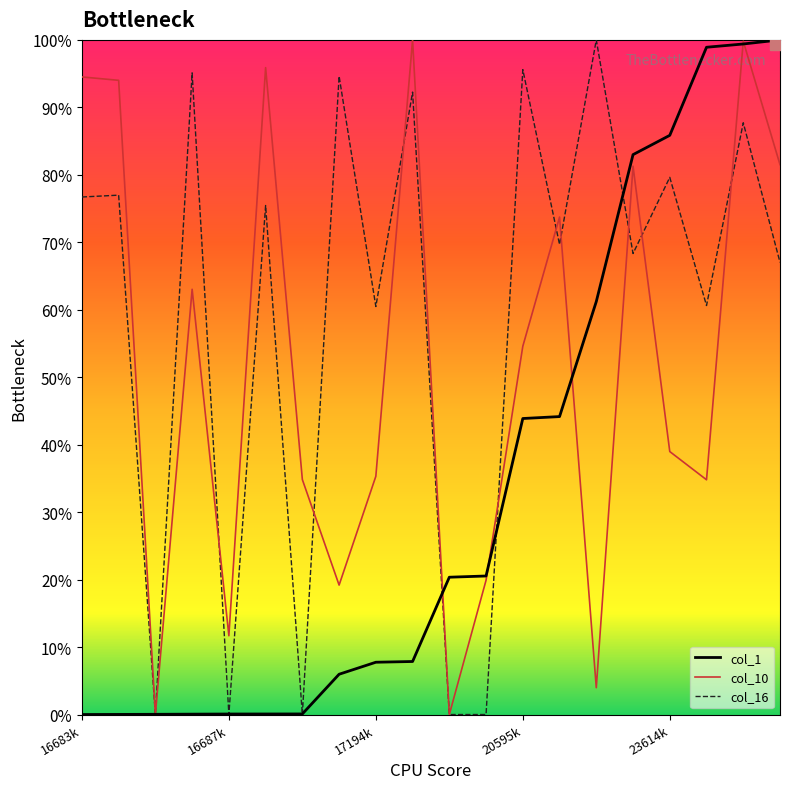

What is the sum of all col_10 values?

1037.0